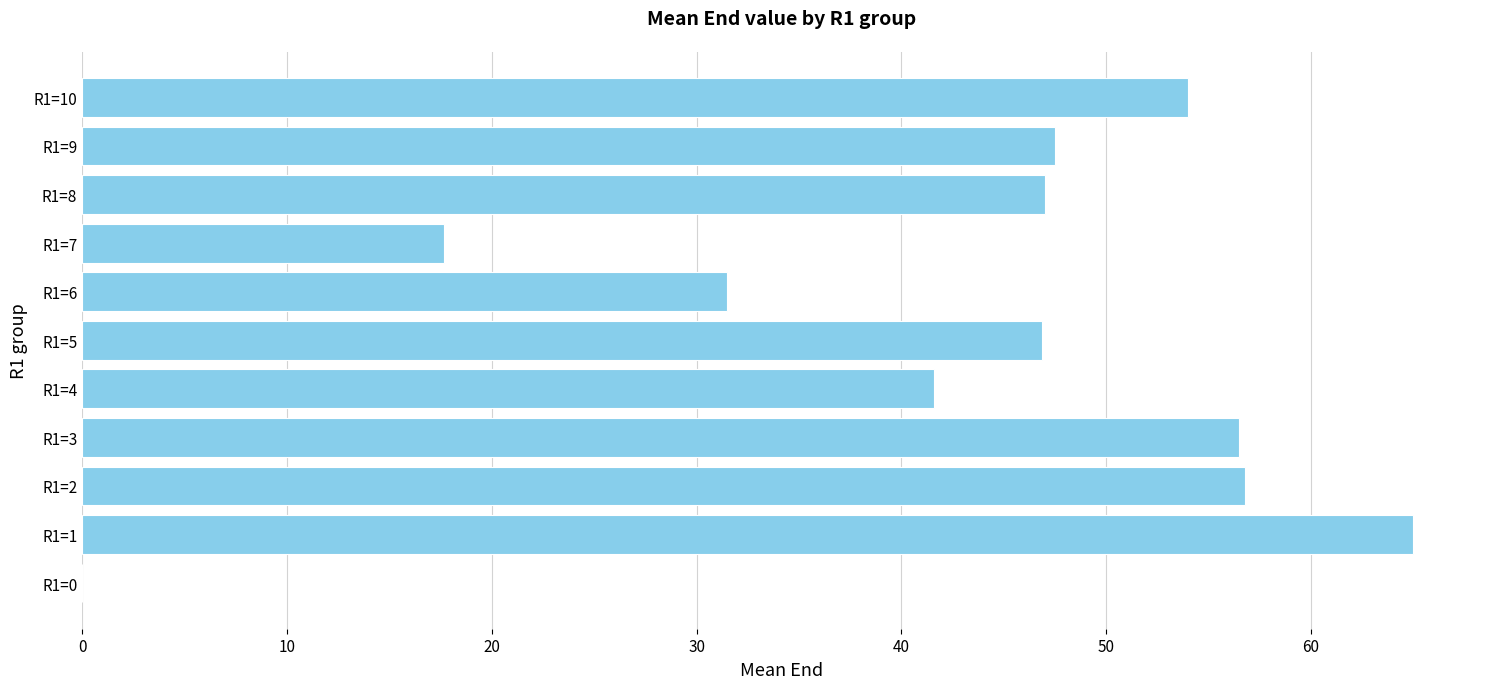

True or false: the data shows 43.9 at R1=6.

False